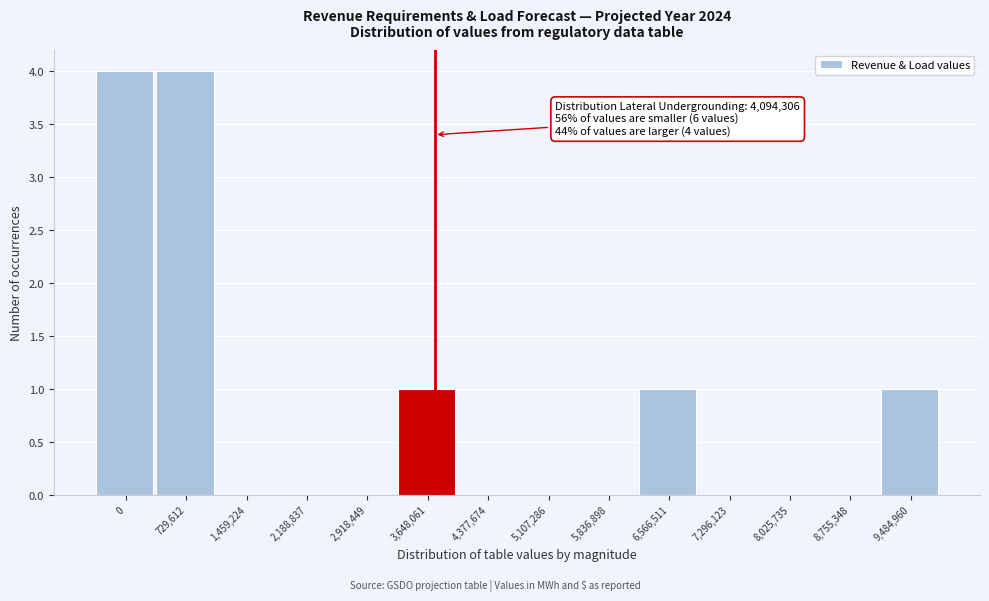

Reading left to right, transcribe all the data shown in this chart.

0=4	729,612=4	1,459,224=0	2,188,837=0	2,918,449=0	3,648,061=1	4,377,674=0	5,107,286=0	5,836,898=0	6,566,511=1	7,296,123=0	8,025,735=0	8,755,348=0	9,484,960=1